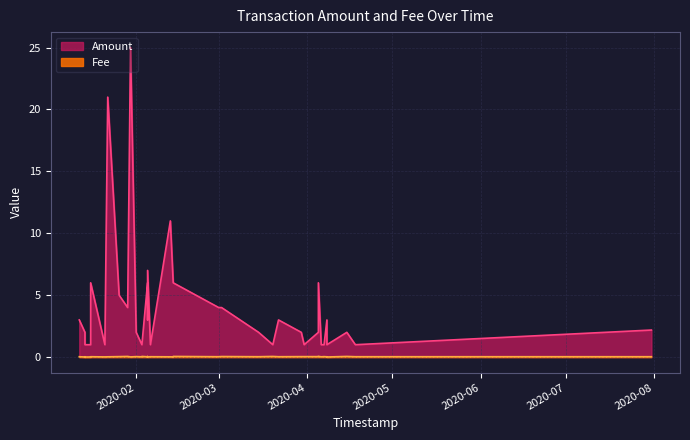

Which series changed the most between 2 and 21?

Amount